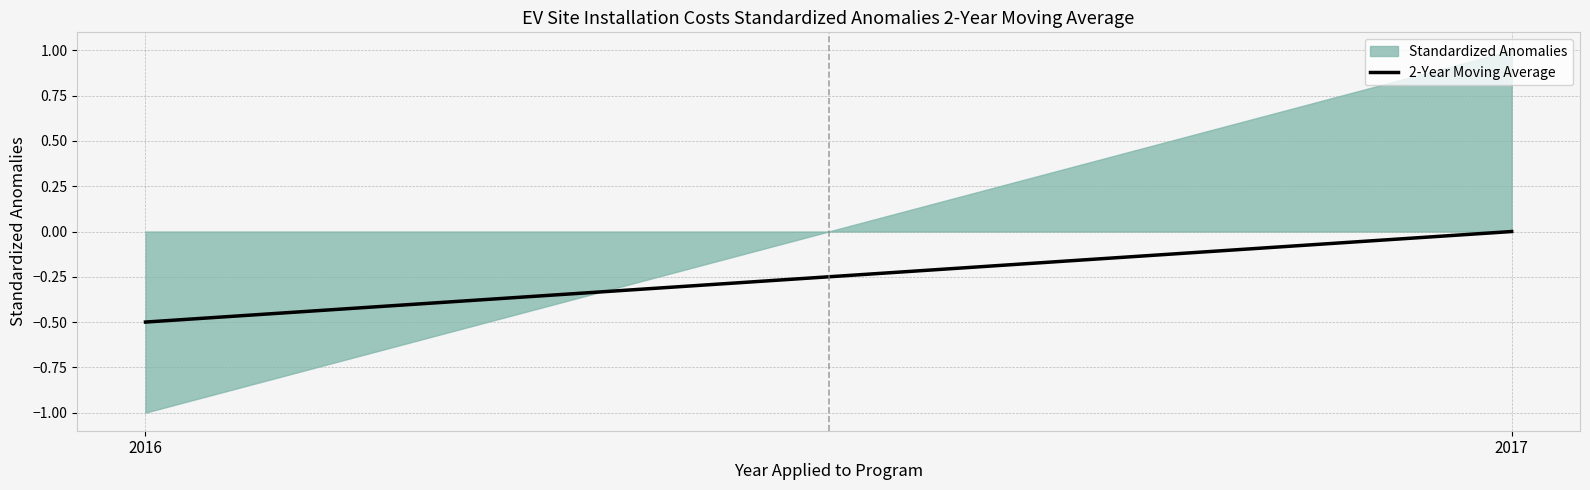

How many positive values are there?

1